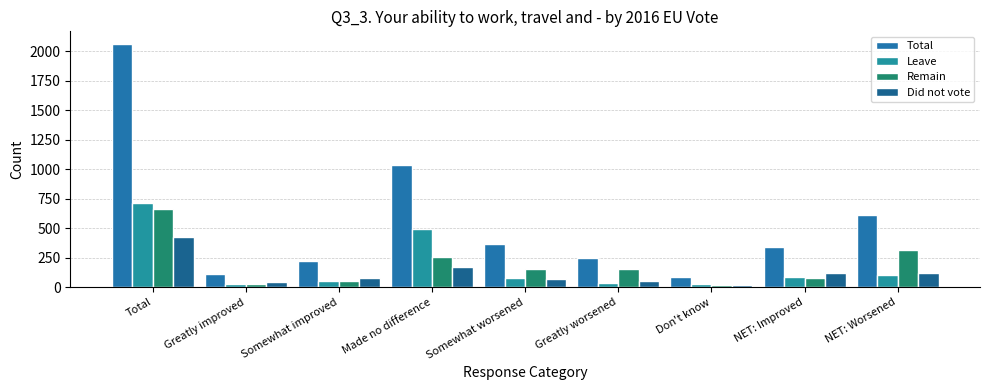

True or false: Total has a value of 114 at Greatly improved.

True